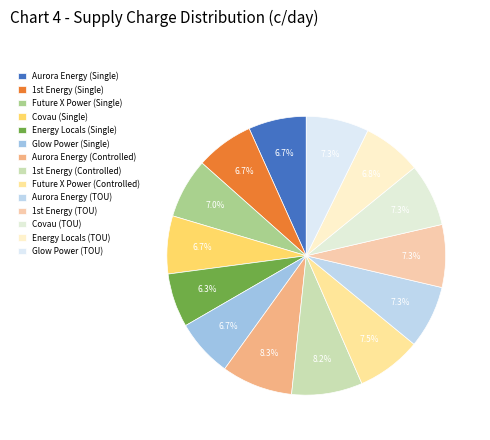

How many segments does this pie chart have?

14